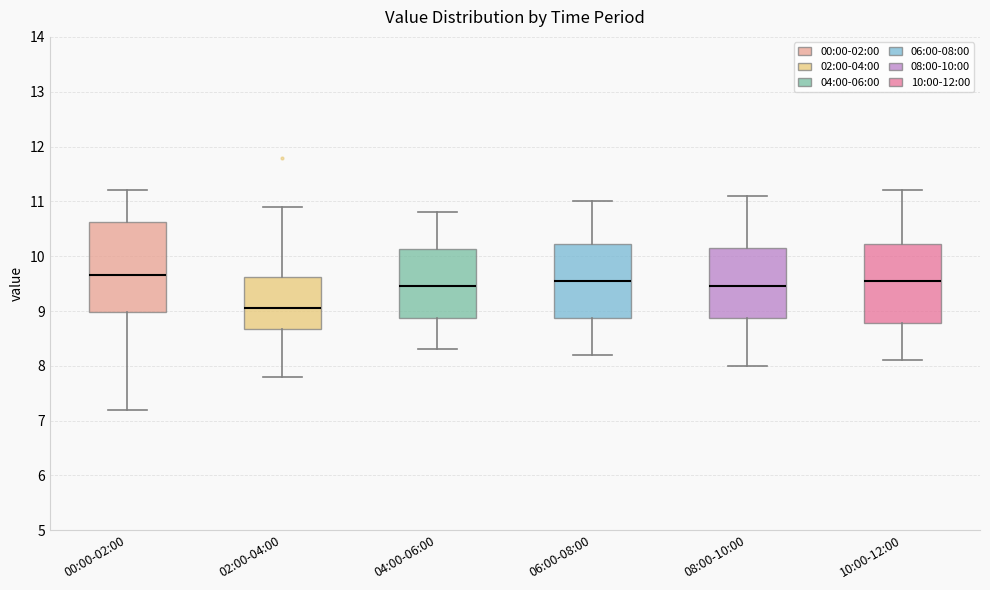

Reading left to right, read every box against the y-axis: the position of its median line, the range the box covers, and the ends of its whiskers. The values are not printed on the chart, so give them approximately, as read against the axis.

00:00-02:00: median 9.7, box 9.0 to 10.6, whiskers 7.2 to 11.2
02:00-04:00: median 9.1, box 8.7 to 9.6, whiskers 7.8 to 10.9
04:00-06:00: median 9.5, box 8.9 to 10.1, whiskers 8.3 to 10.8
06:00-08:00: median 9.6, box 8.9 to 10.2, whiskers 8.2 to 11.0
08:00-10:00: median 9.5, box 8.9 to 10.2, whiskers 8.0 to 11.1
10:00-12:00: median 9.6, box 8.8 to 10.2, whiskers 8.1 to 11.2